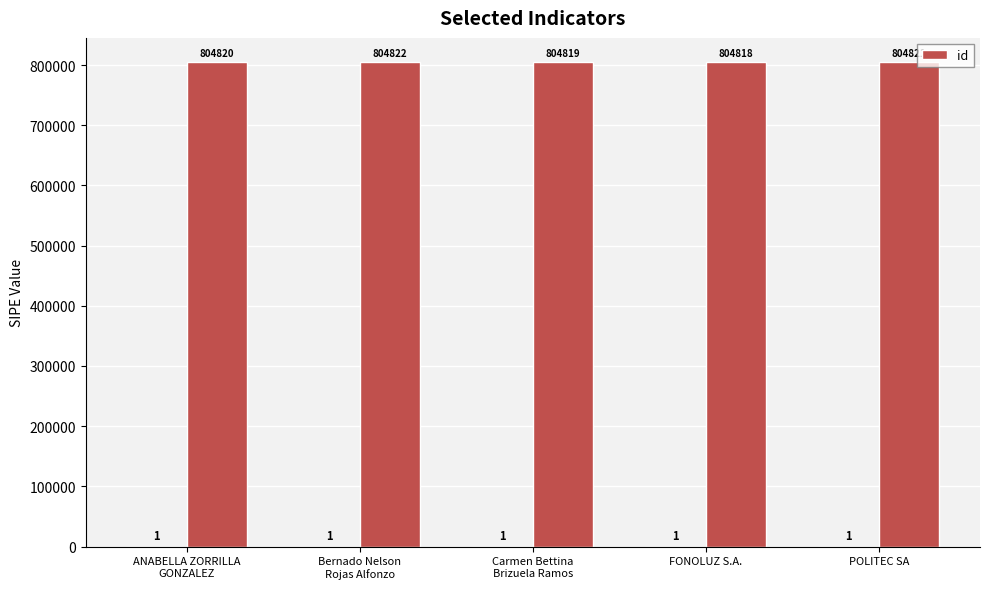

At which category does the chart reach its minimum across all series?

FONOLUZ S.A.